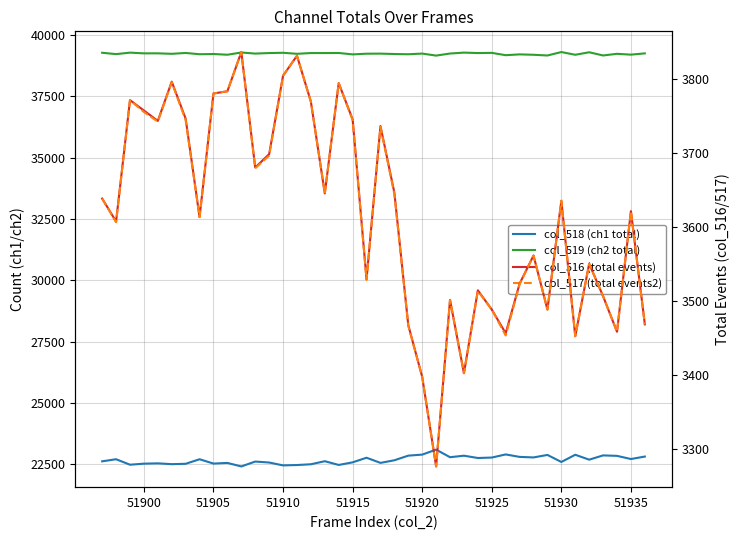

Reading left to right, transcribe all the data shown in this chart.

col_518 (ch1 total): 22624	22710	22486	22529	22542	22509	22524	22709	22533	22559	22416	22615	22576	22459	22473	22505	22629	22477	22583	22771	22561	22667	22856	22898	23101	22792	22854	22760	22778	22905	22805	22783	22885	22598	22892	22692	22866	22847	22718	22819
col_519 (ch2 total): 39273	39218	39278	39249	39250	39230	39265	39213	39222	39193	39283	39240	39261	39272	39231	39261	39261	39264	39207	39235	39238	39222	39212	39240	39158	39242	39279	39261	39269	39174	39207	39191	39162	39302	39191	39293	39163	39230	39196	39248
col_516 (total events): 3638	3607	3771	3757	3743	3796	3746	3613	3780	3783	3836	3680	3698	3804	3831	3769	3645	3794	3745	3529	3736	3646	3467	3397	3276	3501	3402	3514	3488	3456	3523	3561	3488	3635	3452	3550	3506	3458	3621	3468
col_517 (total events2): 3638	3606	3771	3755	3742	3795	3744	3613	3780	3783	3836	3679	3696	3804	3831	3769	3645	3794	3744	3528	3735	3644	3466	3397	3276	3501	3402	3513	3488	3453	3522	3561	3488	3635	3452	3550	3506	3458	3621	3468